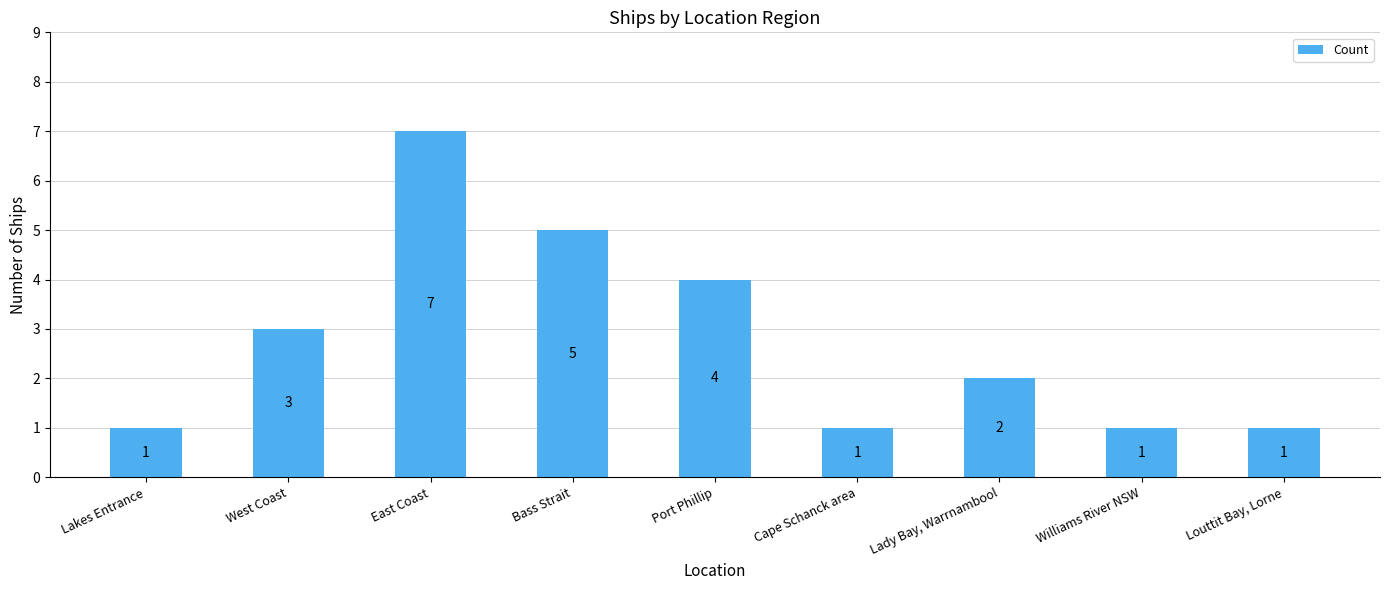

What is the sum of all values?

25